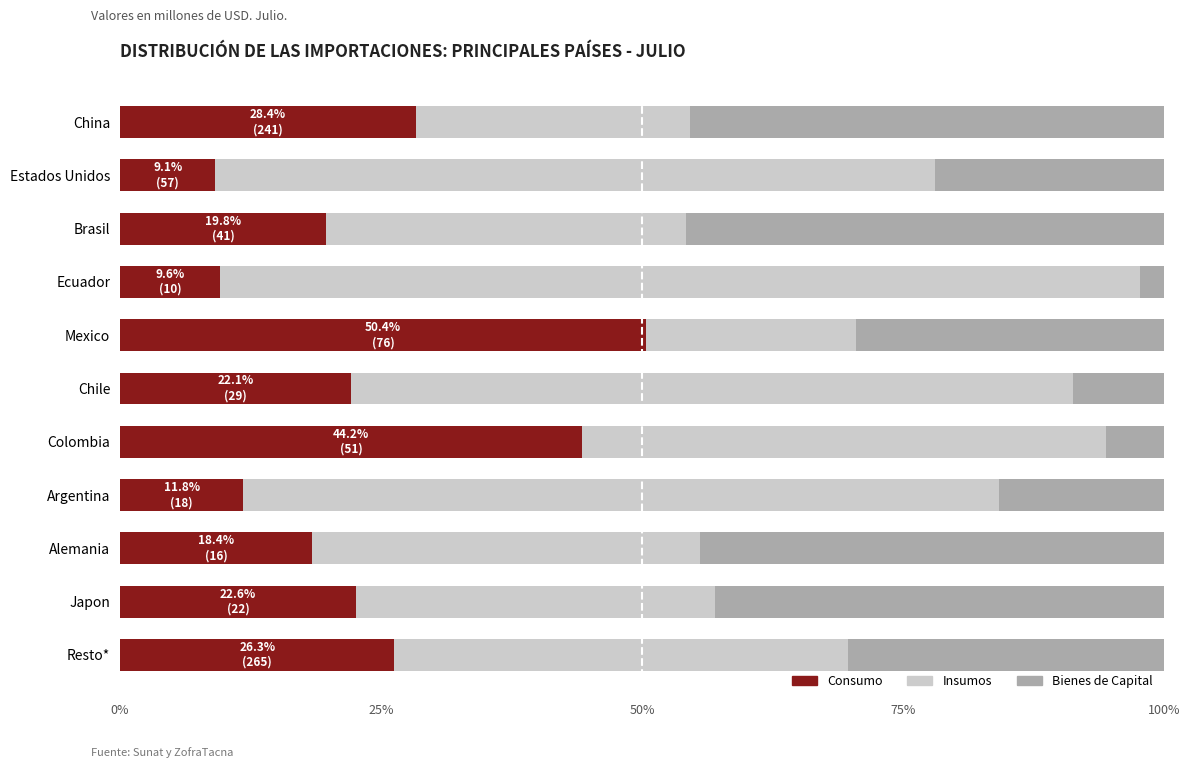

The value of Consumo at Ecuador is 3.3. True or false?

False